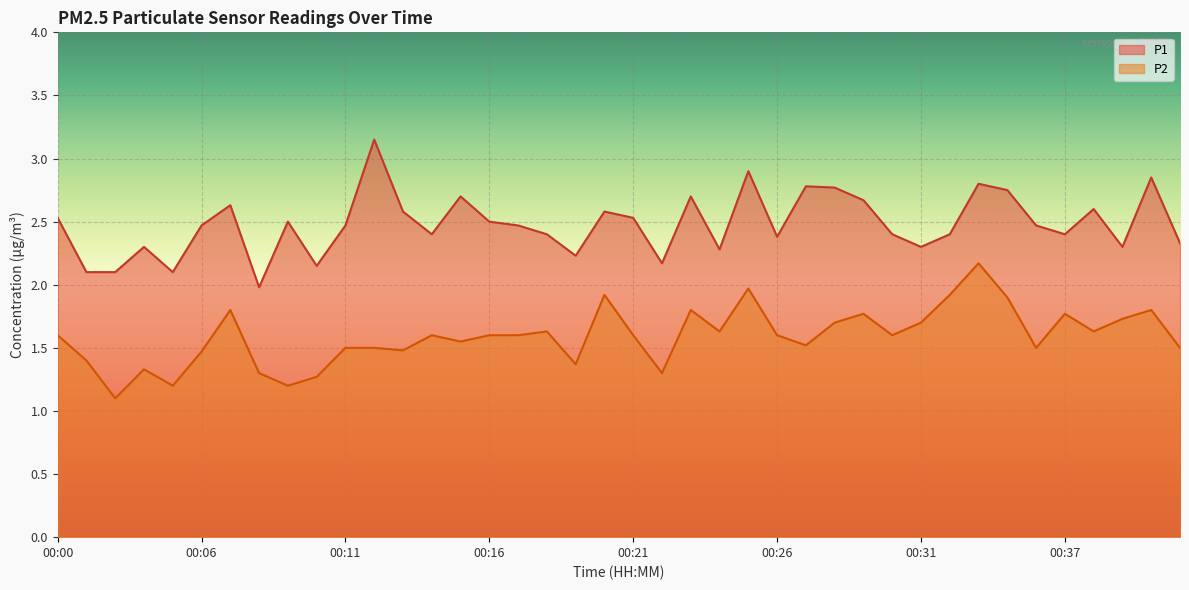

Reading left to right, transcribe all the data shown in this chart.

P1: 2.5	2.1	2.1	2.3	2.1	2.5	2.6	2.0	2.5	2.1	2.5	3.1	2.6	2.4	2.7	2.5	2.5	2.4	2.2	2.6	2.5	2.2	2.7	2.3	2.9	2.4	2.8	2.8	2.7	2.4	2.3	2.4	2.8	2.8	2.5	2.4	2.6	2.3	2.9	2.3
P2: 1.6	1.4	1.1	1.3	1.2	1.5	1.8	1.3	1.2	1.3	1.5	1.5	1.5	1.6	1.6	1.6	1.6	1.6	1.4	1.9	1.6	1.3	1.8	1.6	2.0	1.6	1.5	1.7	1.8	1.6	1.7	1.9	2.2	1.9	1.5	1.8	1.6	1.7	1.8	1.5